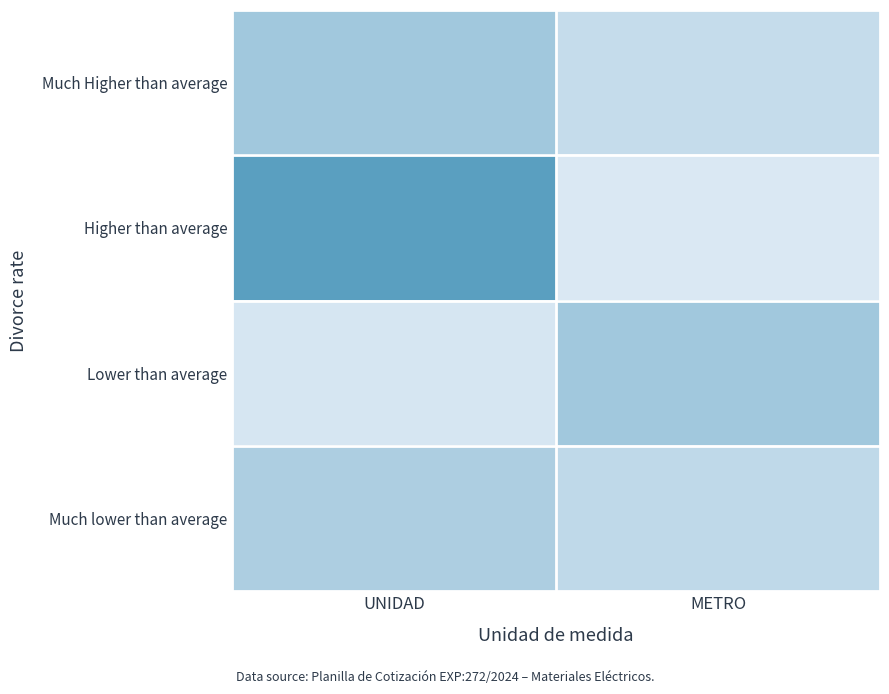

At which category is the sum across all series the highest?

UNIDAD